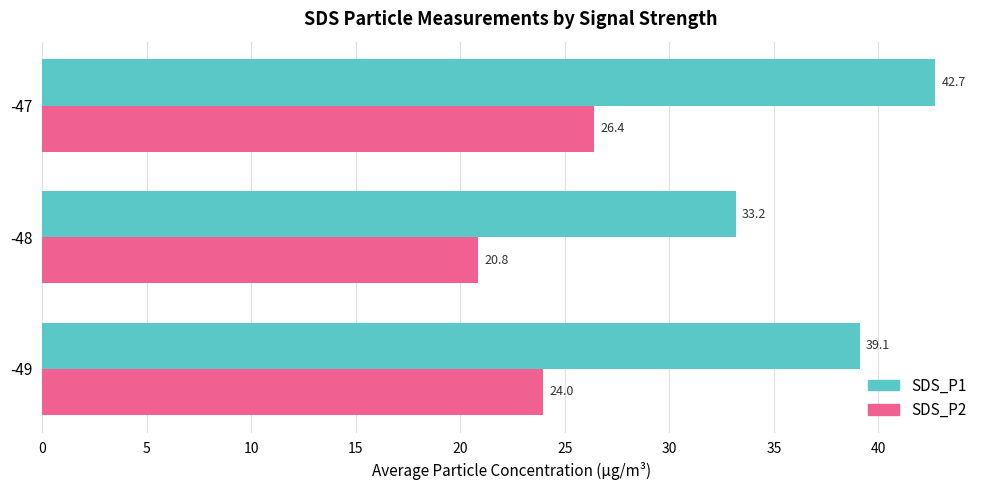

Which category has the highest value in the SDS_P2 series?

-47